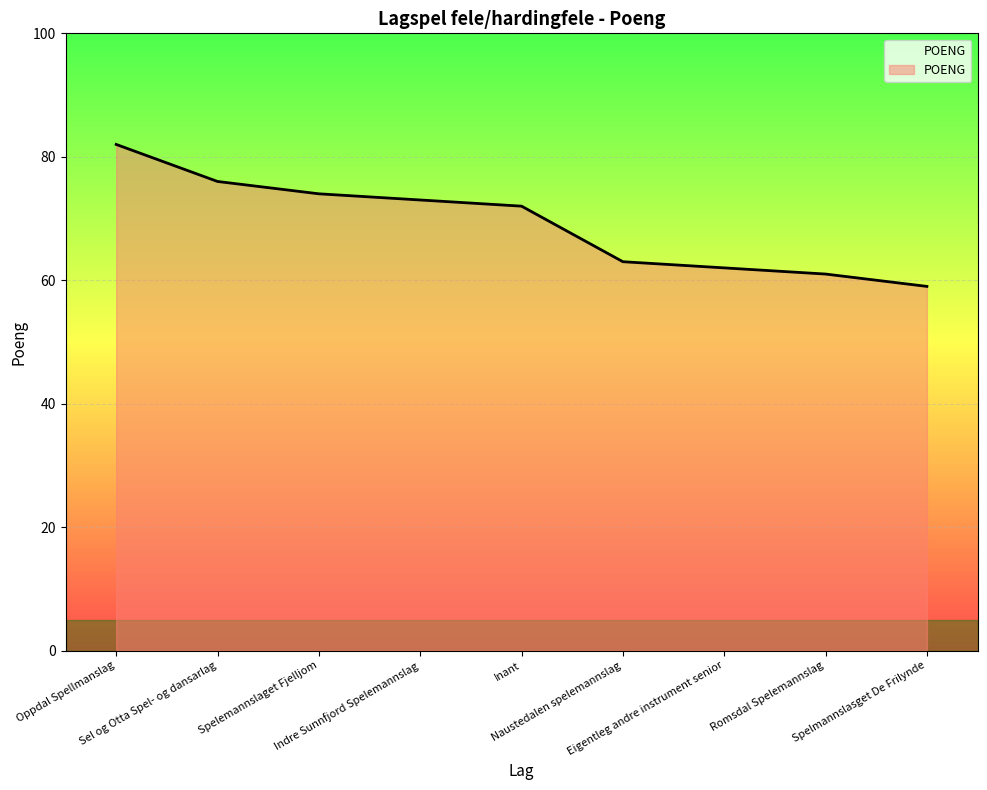

What is the difference between the maximum and minimum values?

23